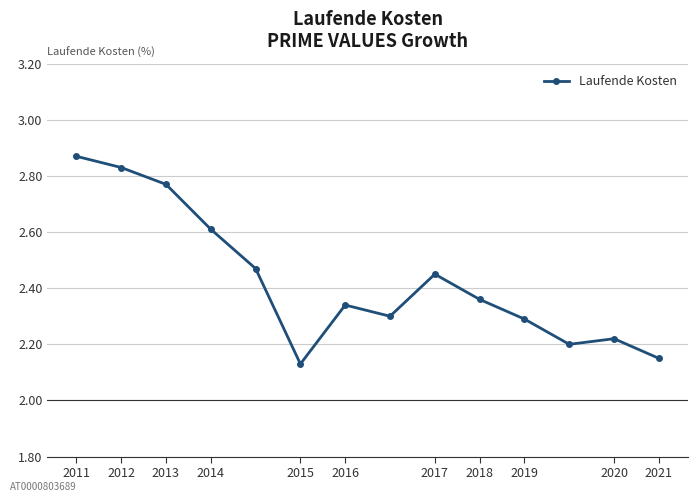

What is the difference between the second highest and second lowest values?

0.7